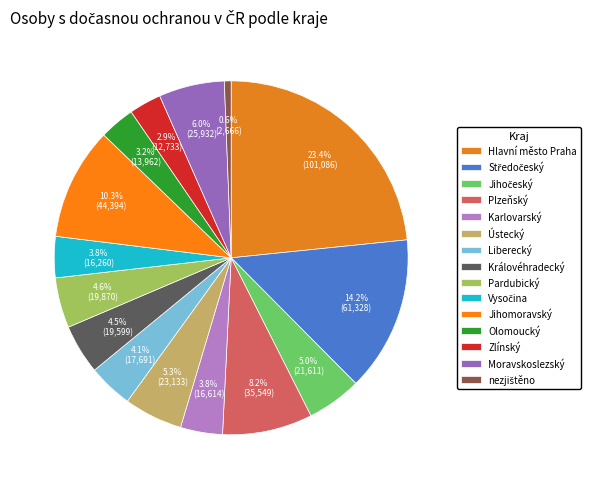

Is it true that nezjištěno is 1% of the pie?

True